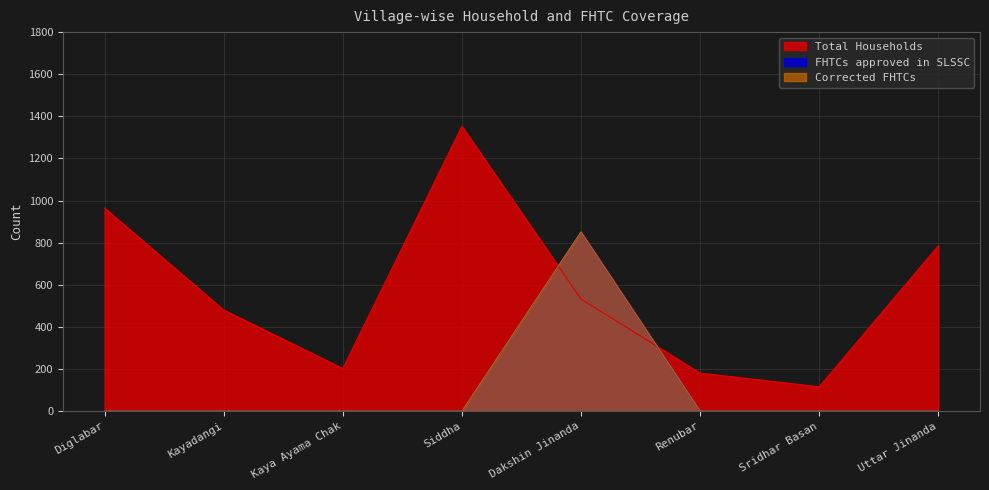

What position from the left is Dakshin Jinanda?

5